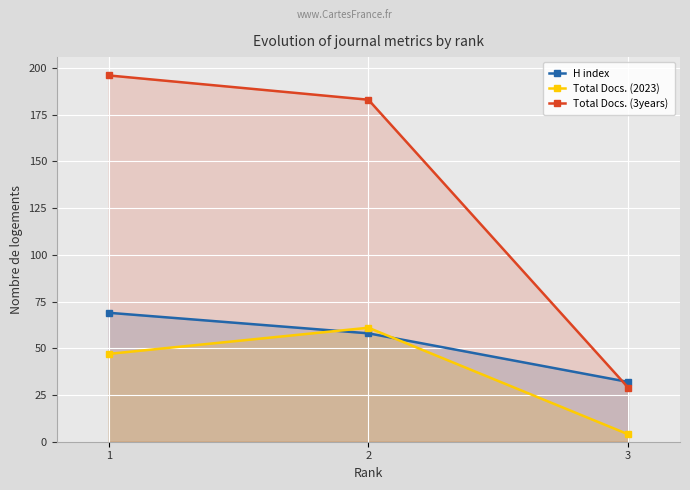

How many data points in H index are less than 58?

1